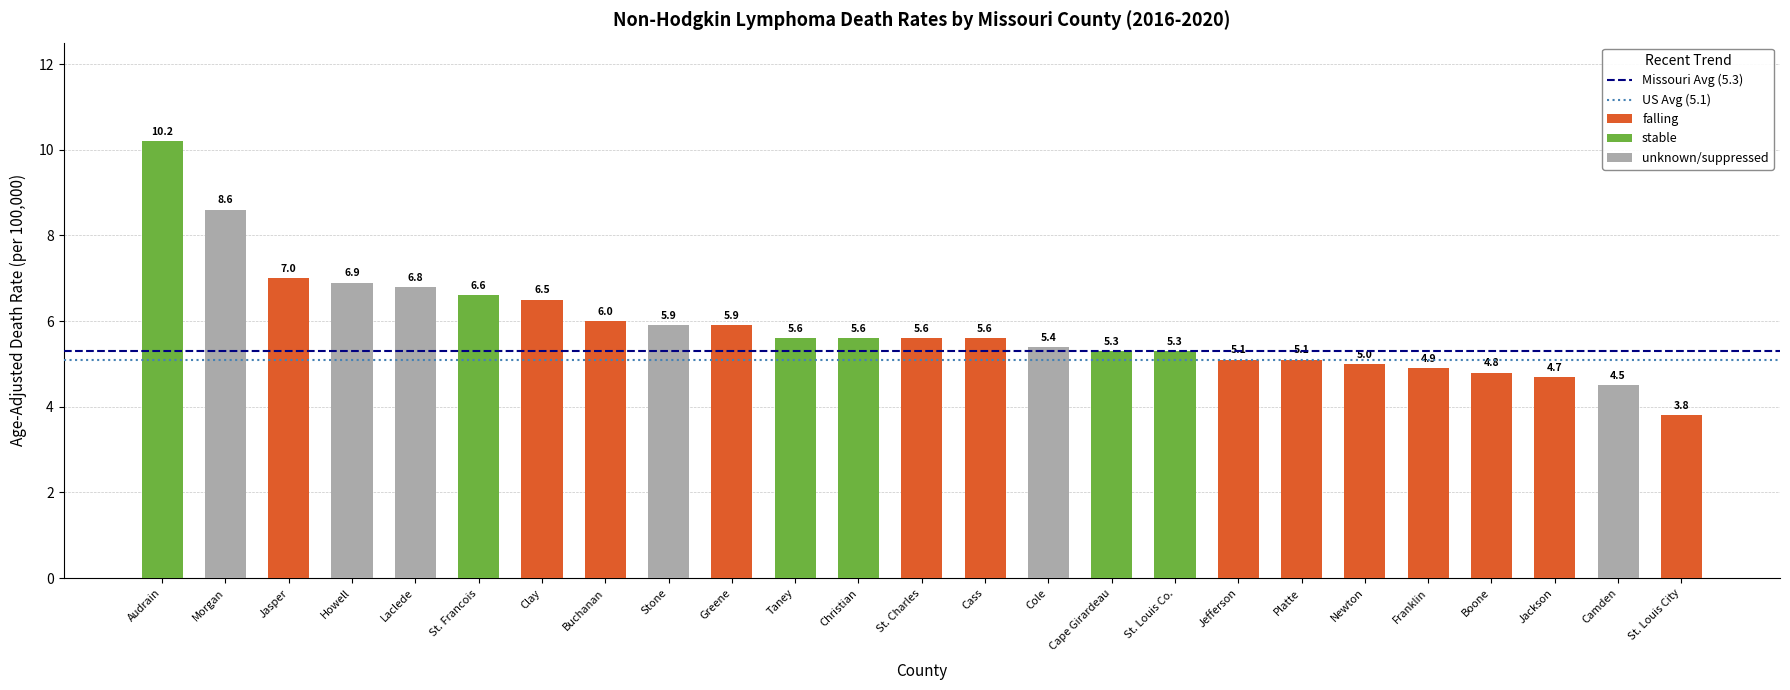

How many data points does each series have?

25